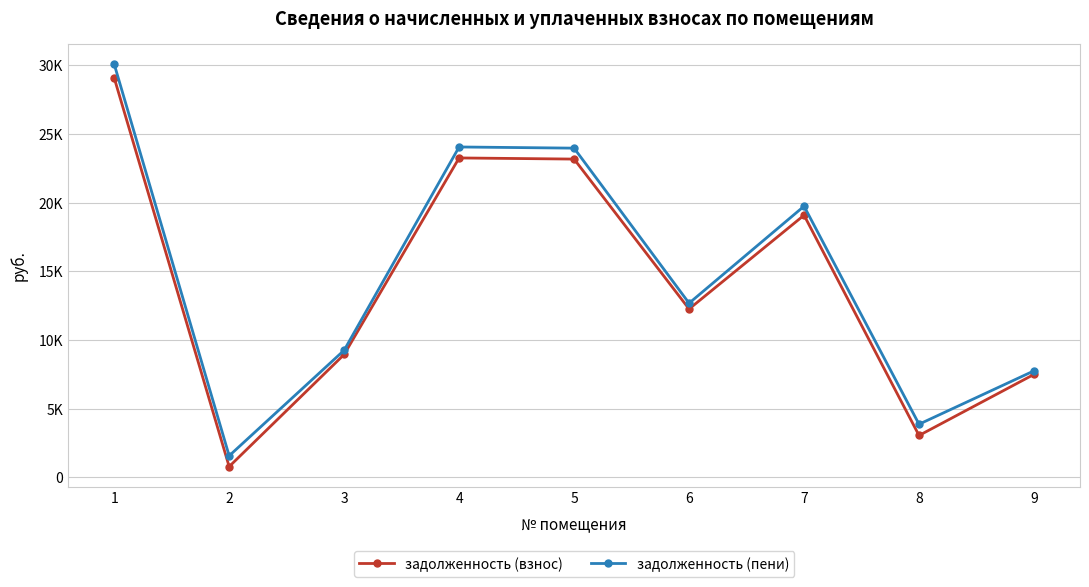

What is the difference between the задолженность (взнос) values at 8 and 2?

2265.5